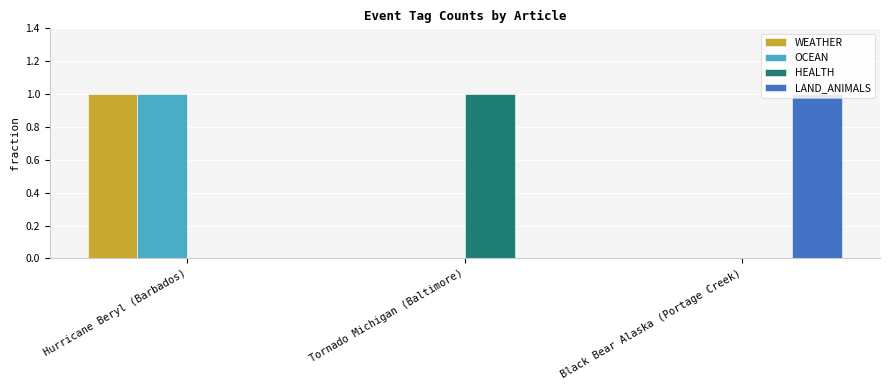

Reading left to right, transcribe all the data shown in this chart.

WEATHER: 1	0	0
OCEAN: 1	0	0
HEALTH: 0	1	0
LAND_ANIMALS: 0	0	1